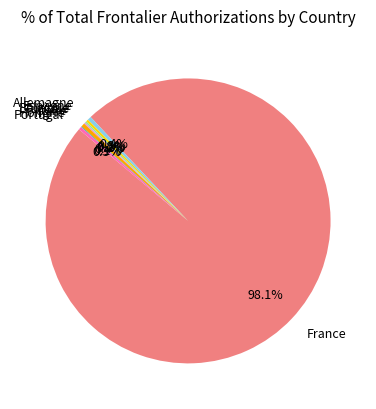

What portion of the pie excludes Allemagne?

99.6%